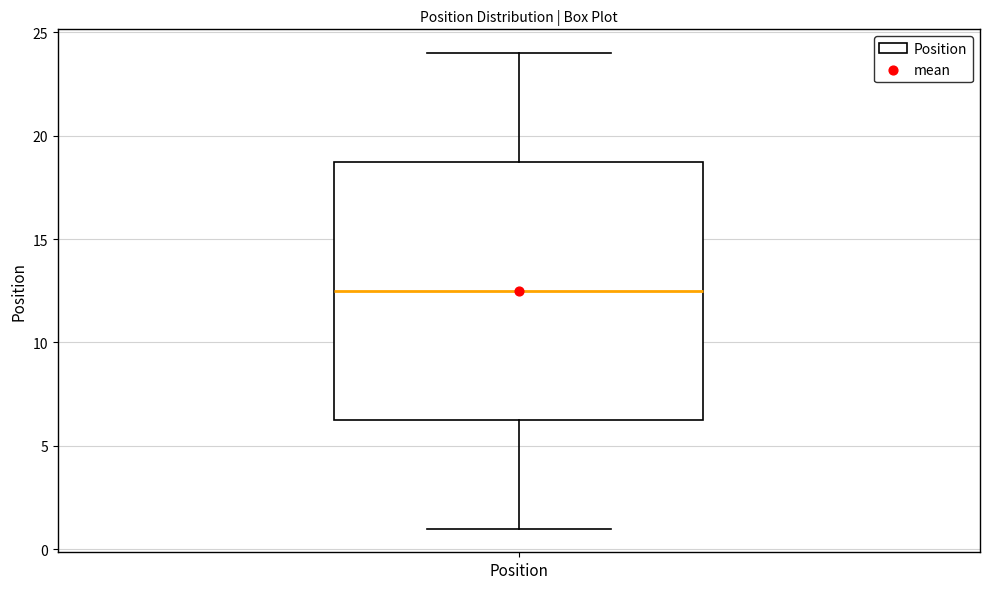

Transcribe this box plot: give where the median line is, the range the box spans, and where the two whiskers end, as read against the y-axis. The values are not printed on the chart, so give them approximately, as read against the axis.

median 12.5, box 6.5 to 19.0, whiskers 1.0 to 24.0